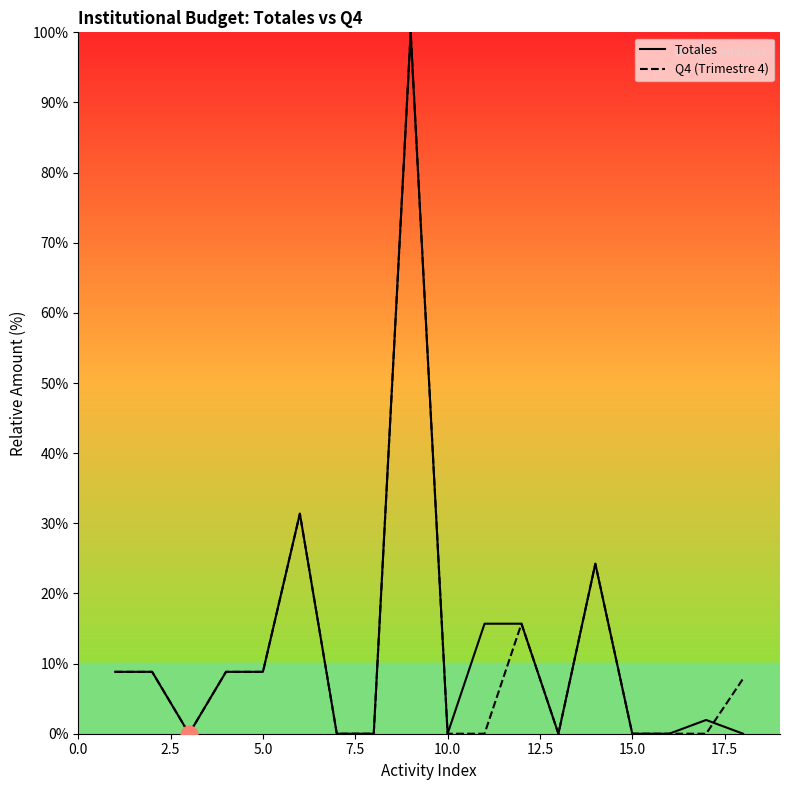

What is the greatest value displayed?

100.0